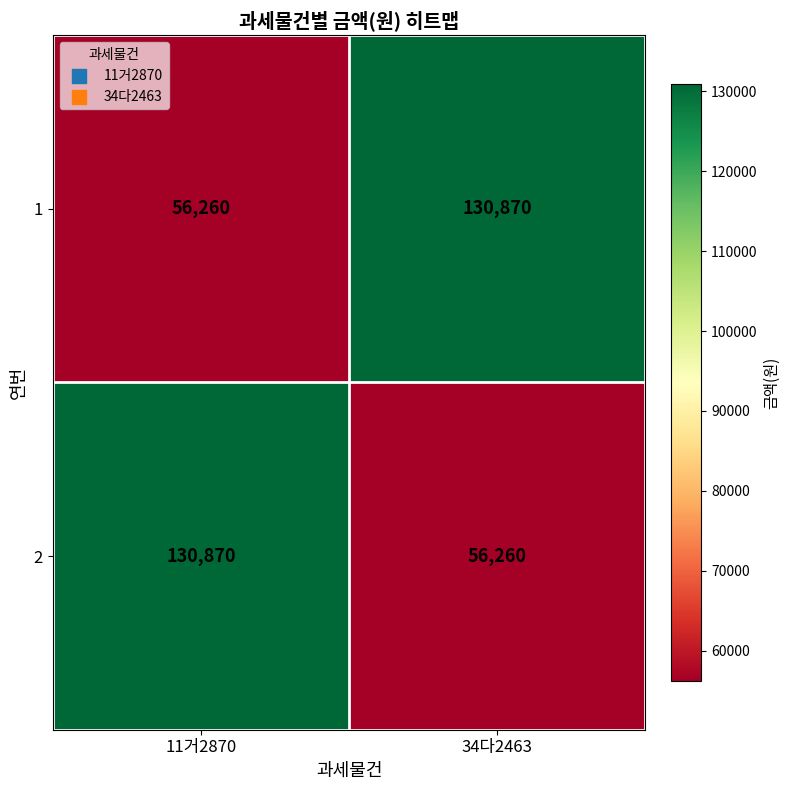

What is the smallest value displayed?

56260